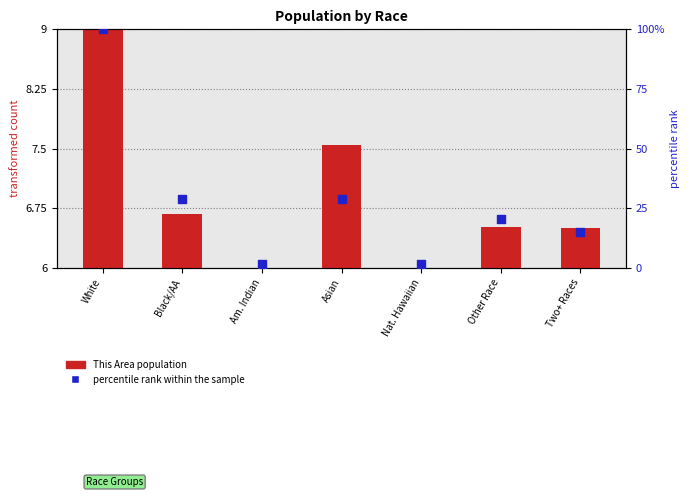

Which has a higher value, Am. Indian or Two+ Races?

Two+ Races